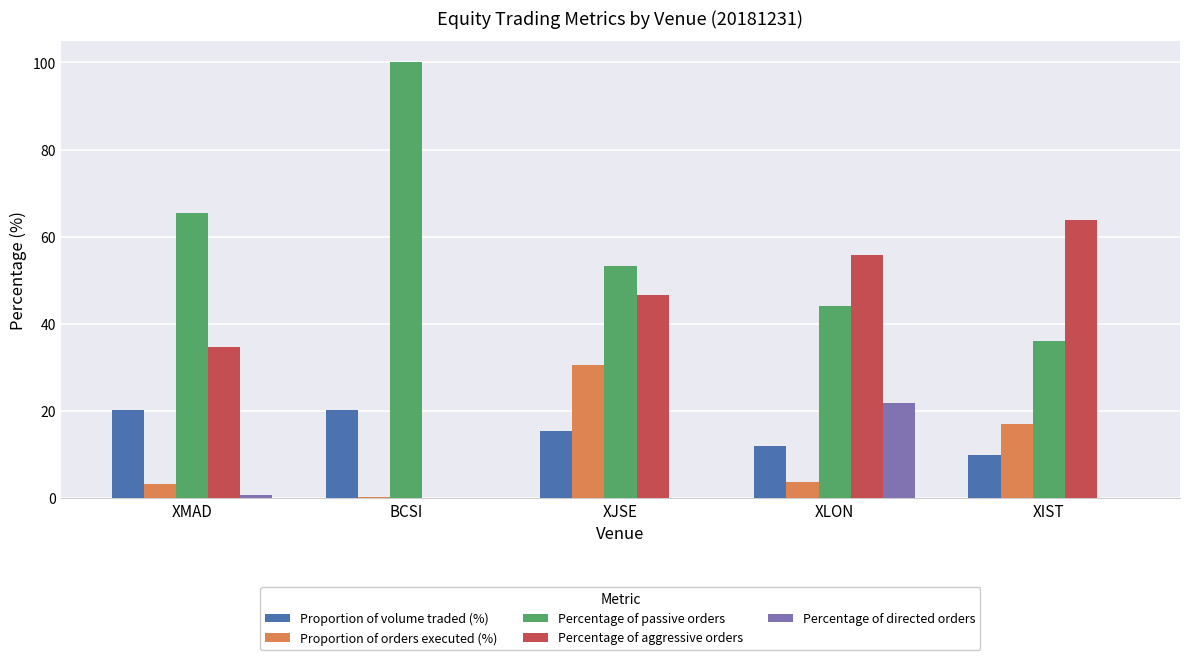

Is it true that Percentage of passive orders equals 53.3 at XJSE?

True